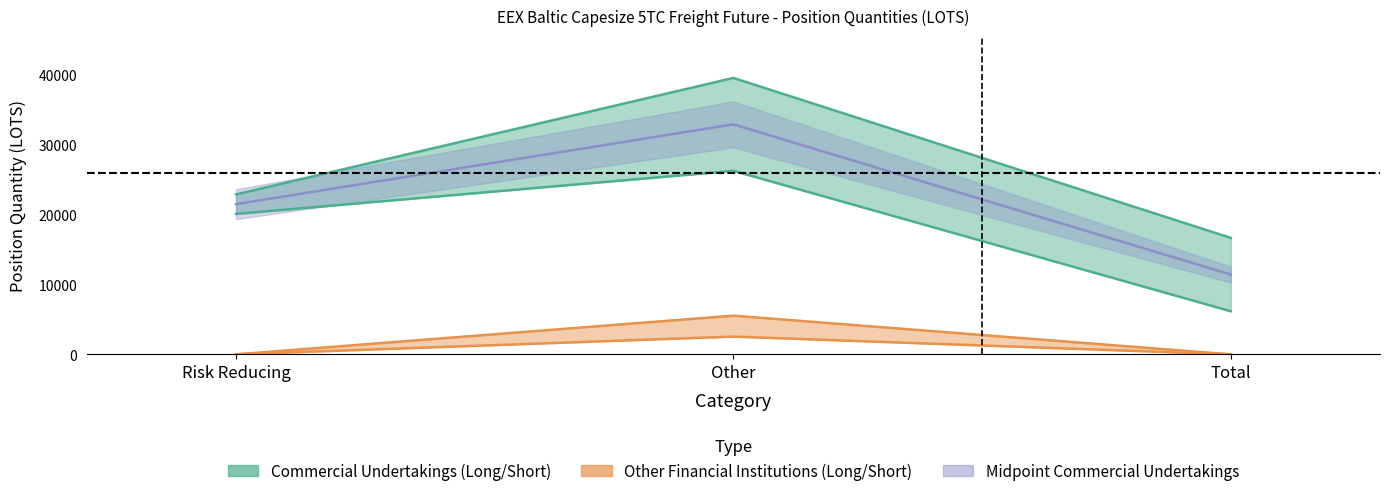

True or false: Short_CommercialUndertakings has a value of 3337.8 at Total.

False